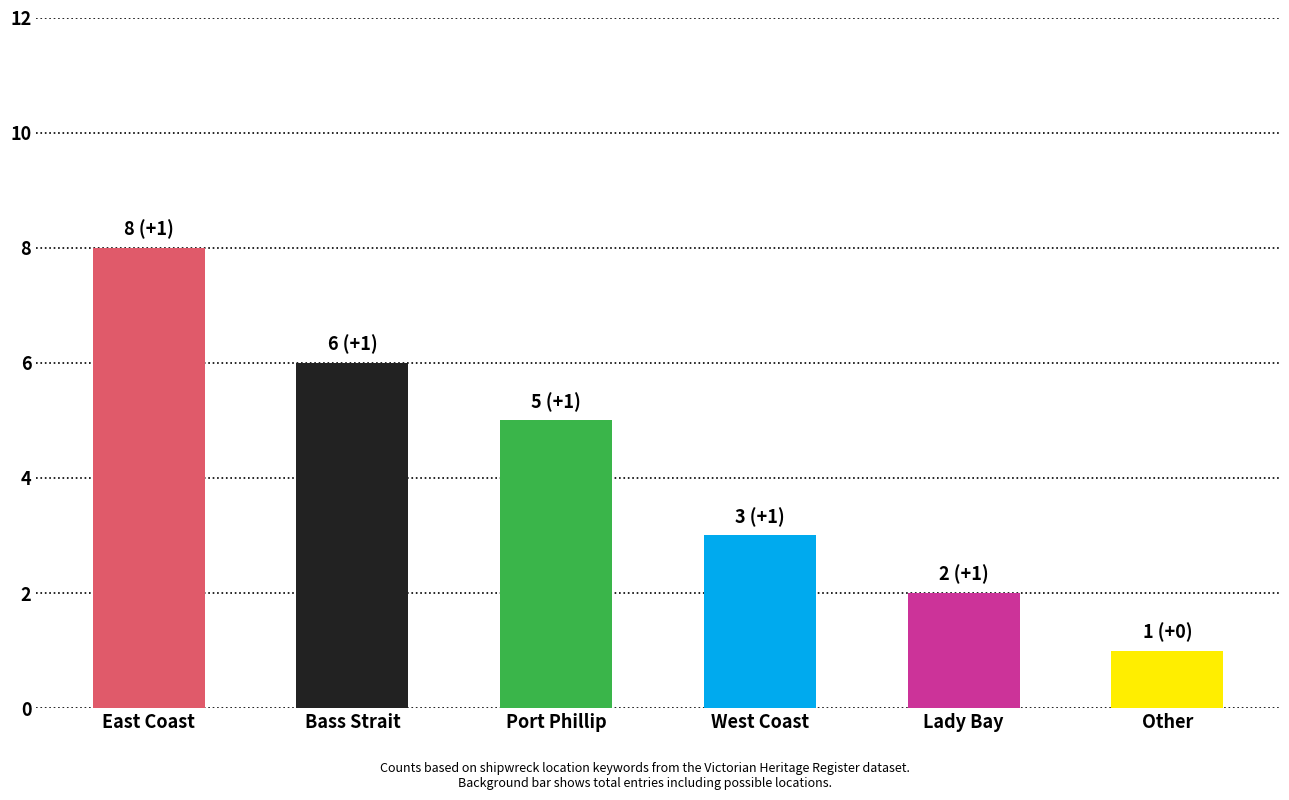

What is the label of the 3rd bar from the right?

West Coast